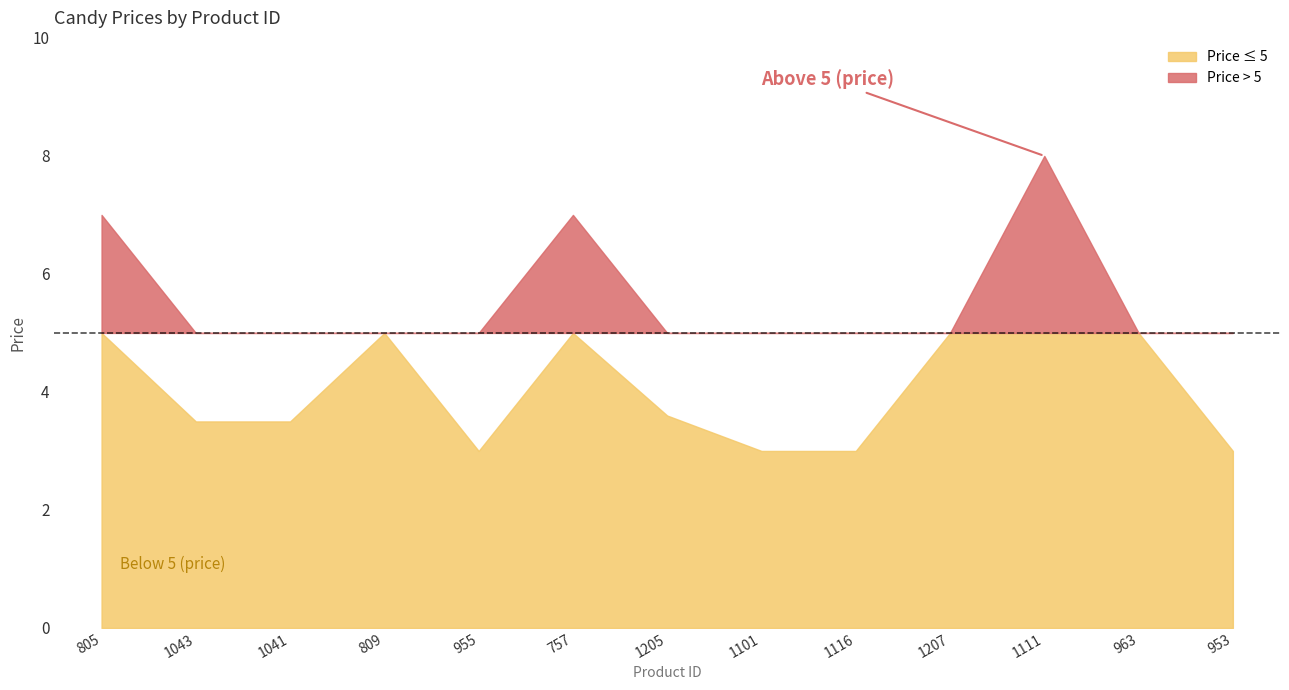

What is the sum of all values?

59.6